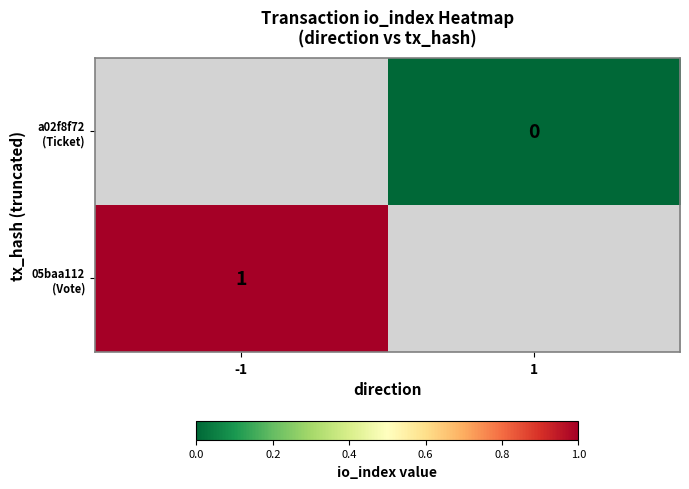

Is the value of 05baa112 (Vote) at 1 greater than the value of a02f8f72 (Ticket) at 1?

No